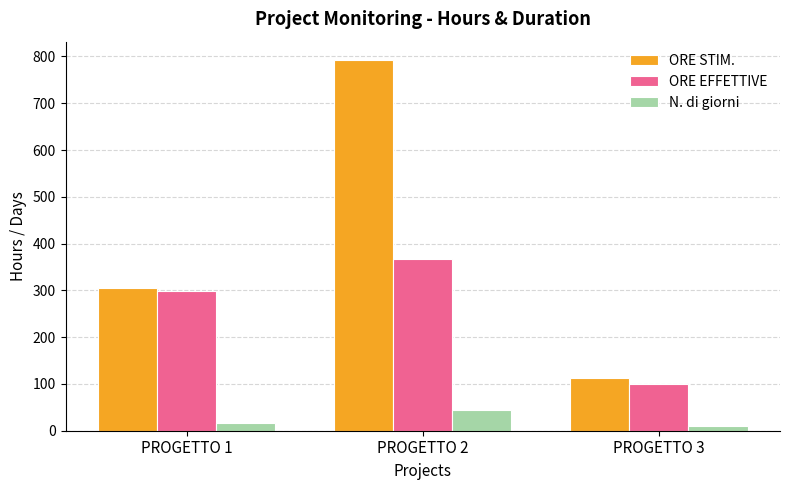

Rank the categories by ORE STIM. value from lowest to highest.

PROGETTO 3, PROGETTO 1, PROGETTO 2